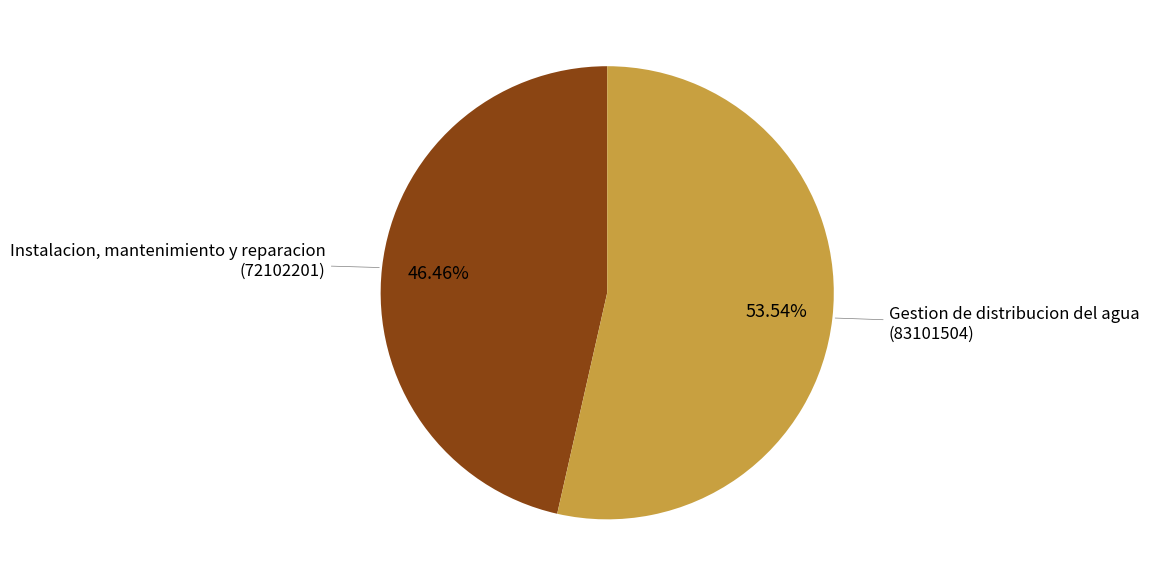

To the nearest percent, what is the average slice percentage?

50%